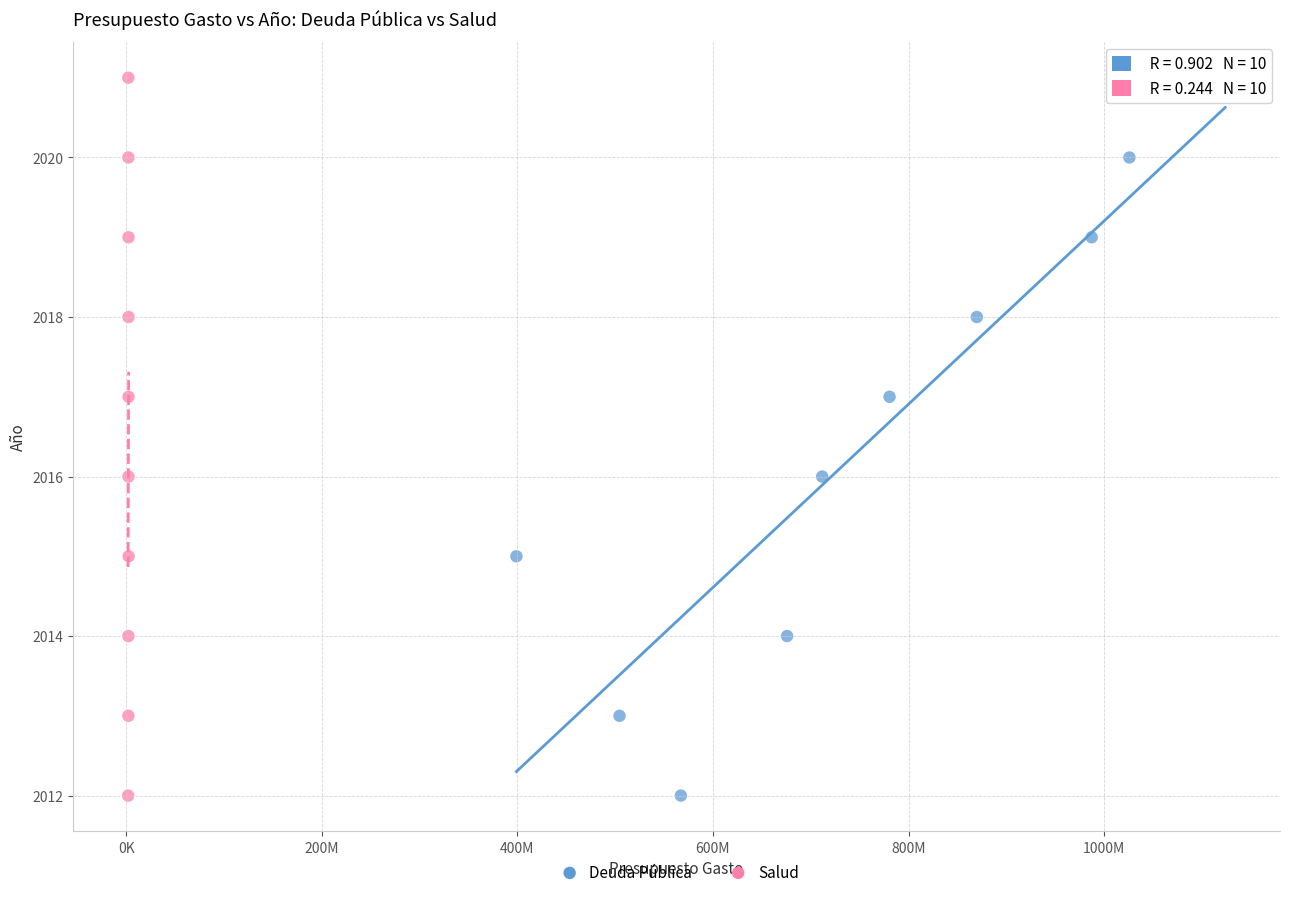

What are all the series names shown in the legend?

Deuda Pública, Salud